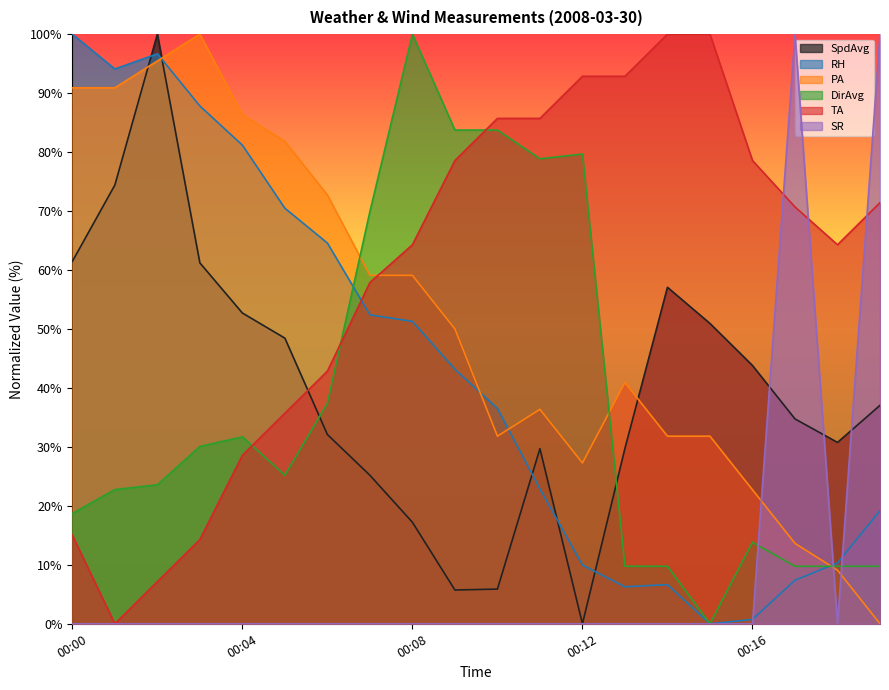

How many interior local peaks does the SpdAvg series have?

3